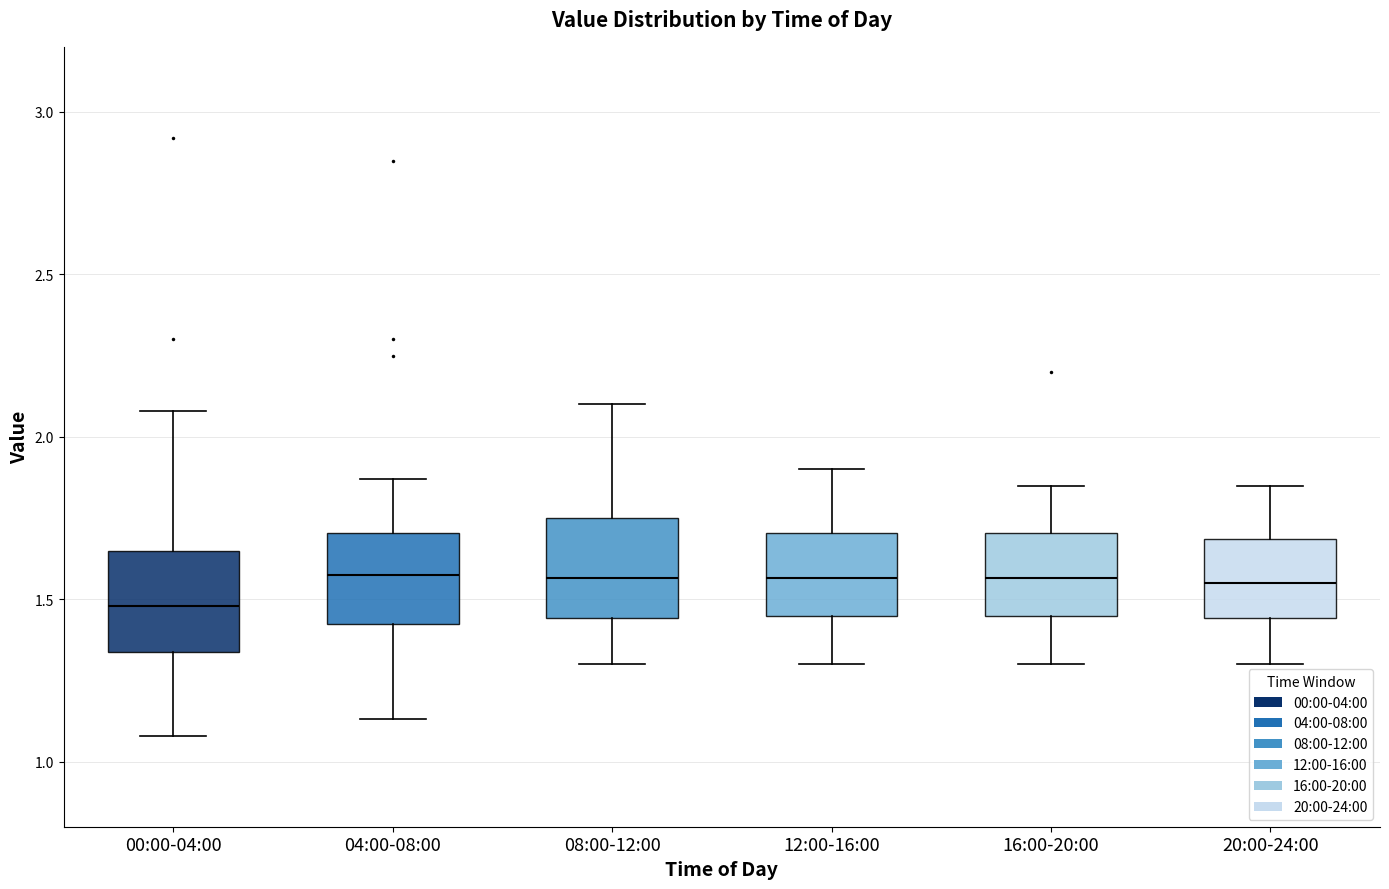

Reading left to right, transcribe this box plot: for each box, give where its median line is, the range the box spans, and where its two whiskers end, as read against the y-axis. The values are not printed on the chart, so give them approximately, as read against the axis.

00:00-04:00: median 1.50, box 1.35 to 1.65, whiskers 1.10 to 2.10
04:00-08:00: median 1.60, box 1.45 to 1.70, whiskers 1.15 to 1.85
08:00-12:00: median 1.55, box 1.45 to 1.75, whiskers 1.30 to 2.10
12:00-16:00: median 1.55, box 1.45 to 1.70, whiskers 1.30 to 1.90
16:00-20:00: median 1.55, box 1.45 to 1.70, whiskers 1.30 to 1.85
20:00-24:00: median 1.55, box 1.45 to 1.70, whiskers 1.30 to 1.85